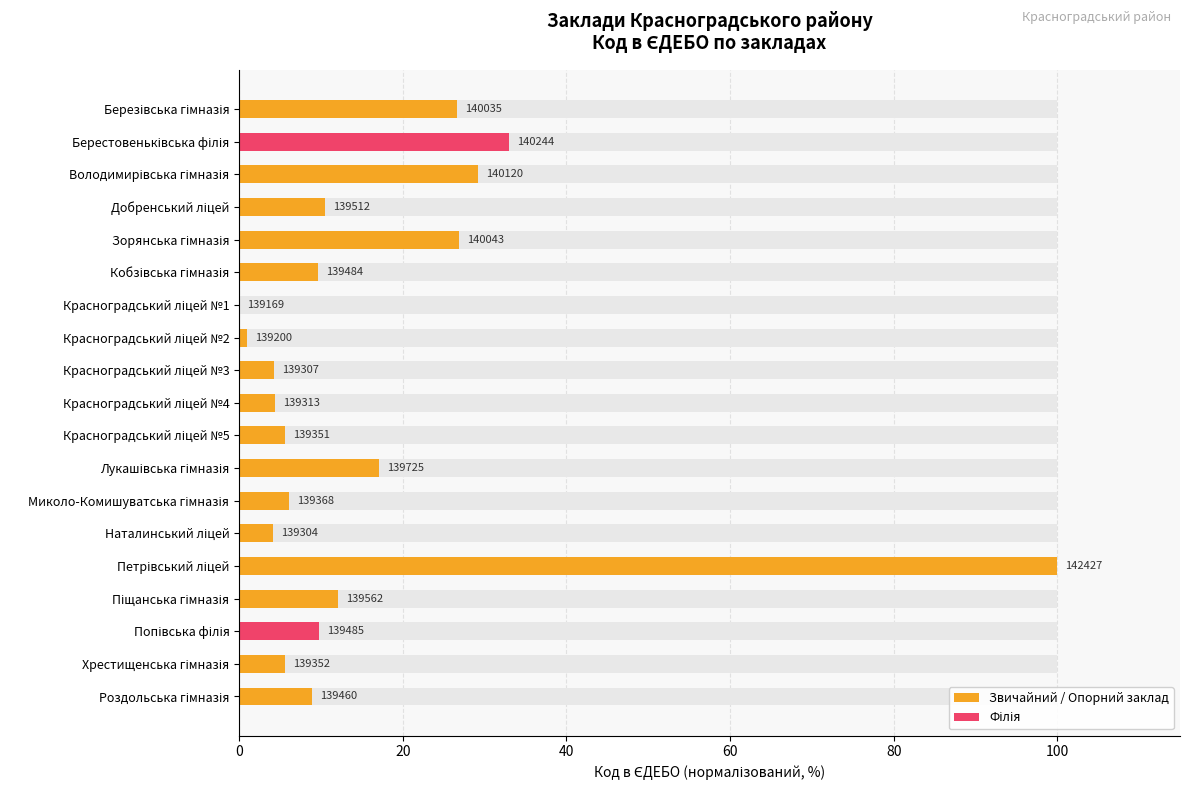

What is the difference between the values at Лукашівська гімназія and Березівська гімназія?

9.5